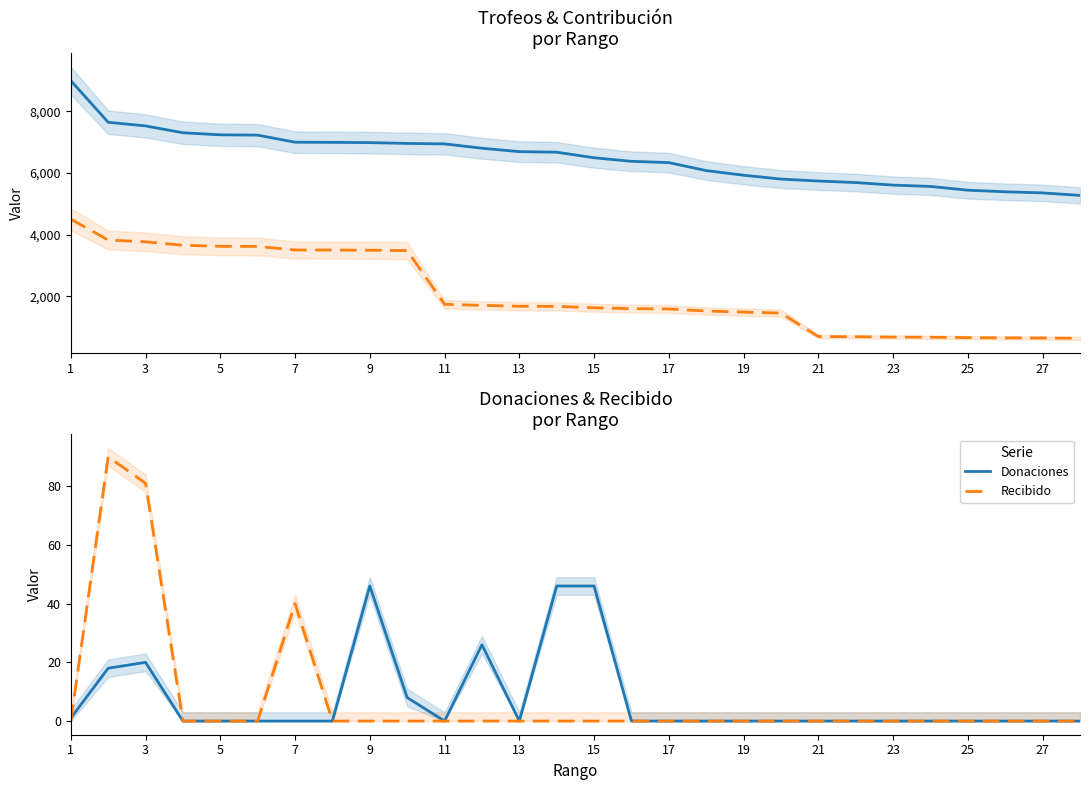

True or false: Recibido has a value of 40 at 7.

True